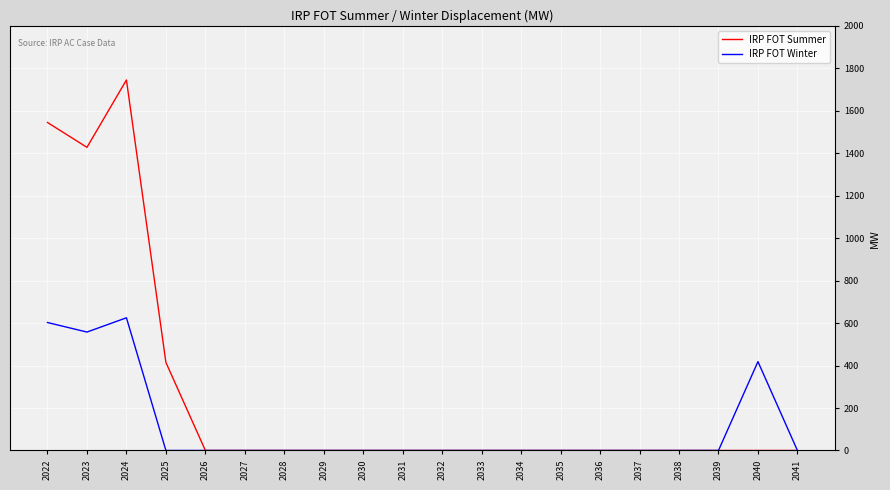

At which category does IRP FOT Summer reach its first local peak?

2024